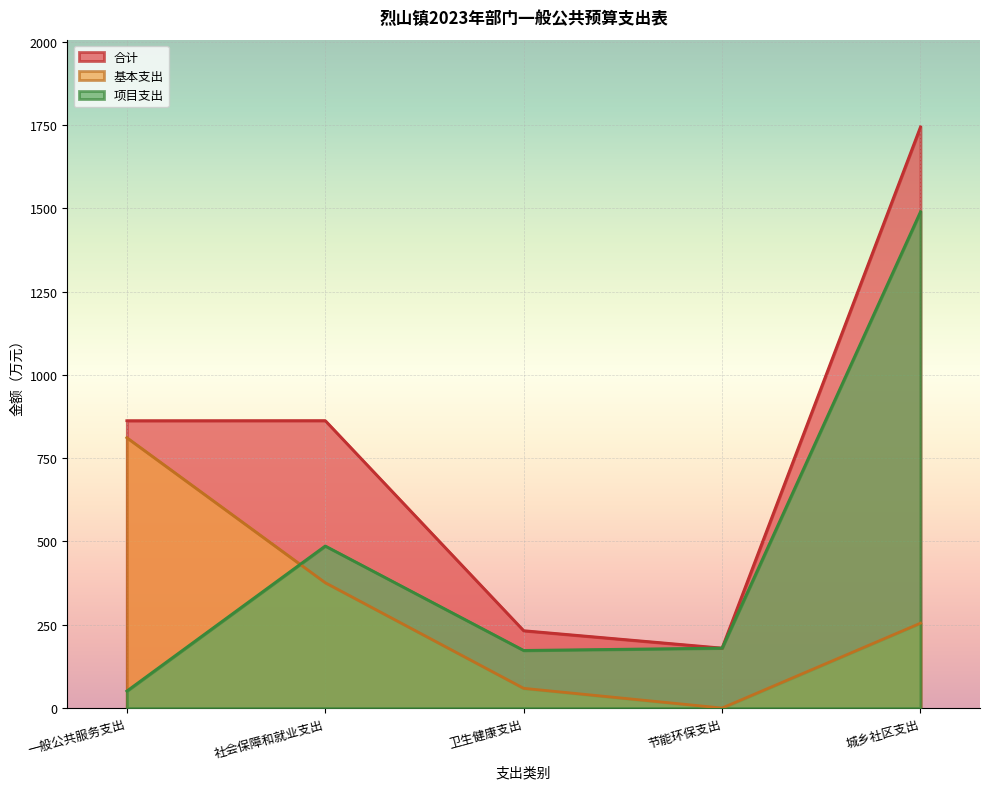

Is the value of 项目支出 at 社会保障和就业支出 greater than the value of 合计 at 一般公共服务支出?

No